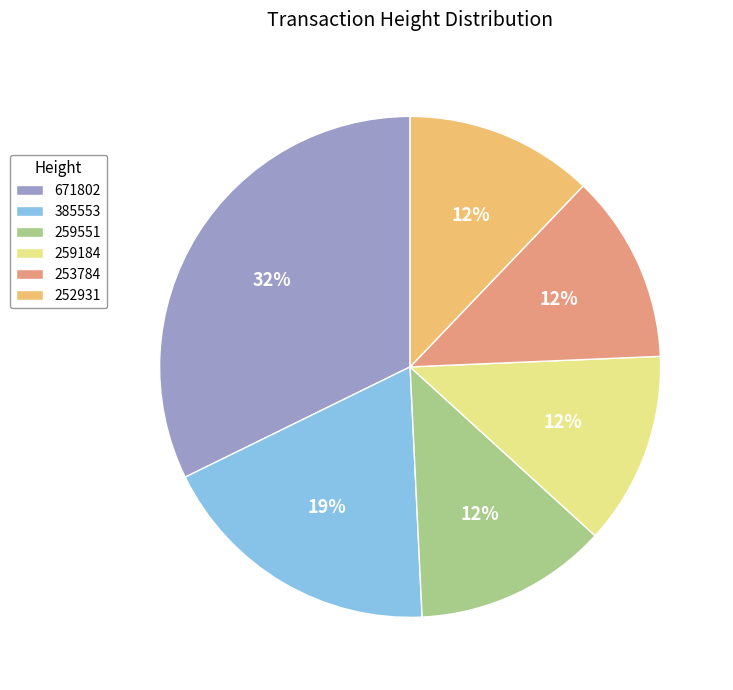

Does any single category account for the majority?

No